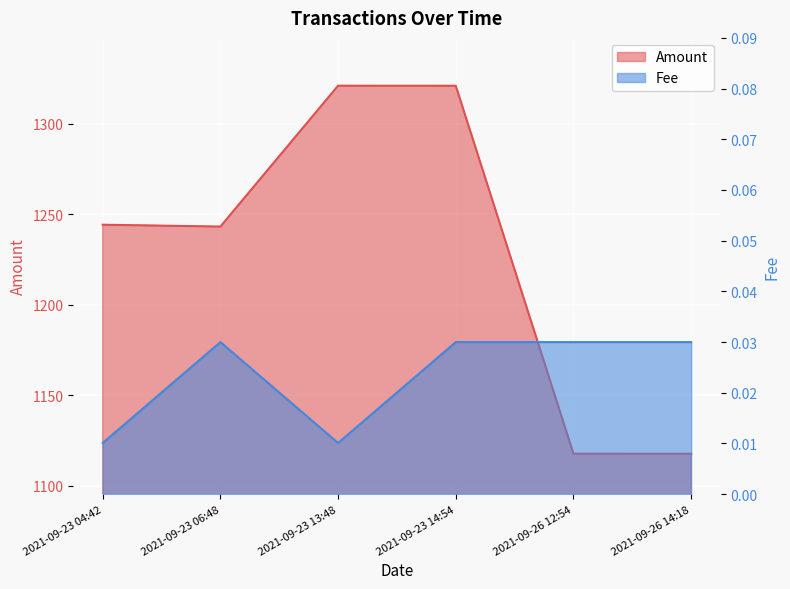

How many lines are shown in the chart?

2